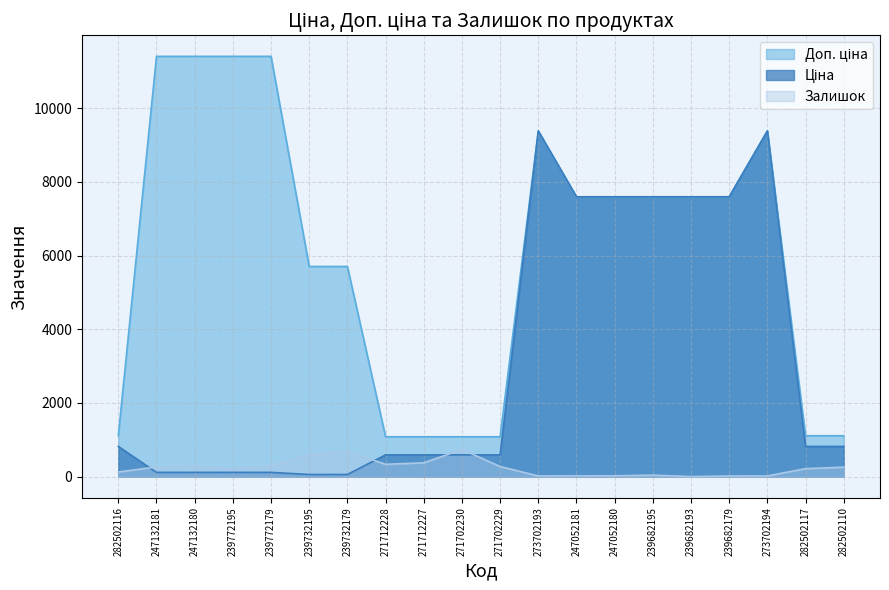

Where is the first local minimum for Залишок?

239772195